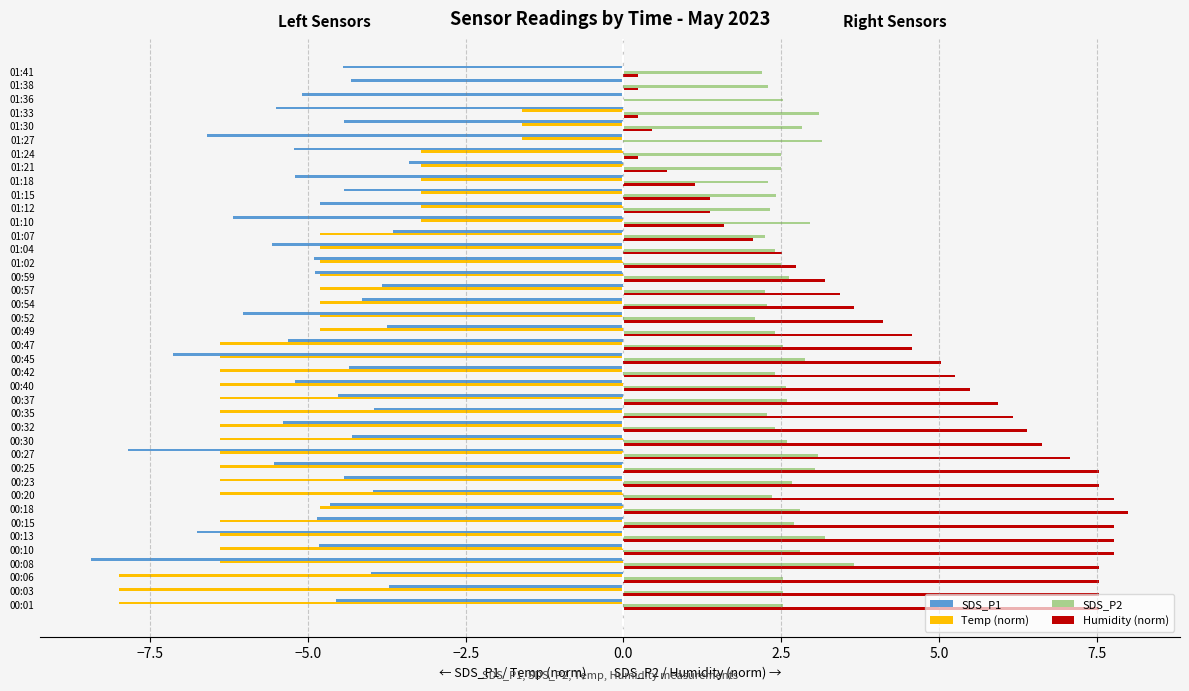

What is the greatest value displayed?

8.0